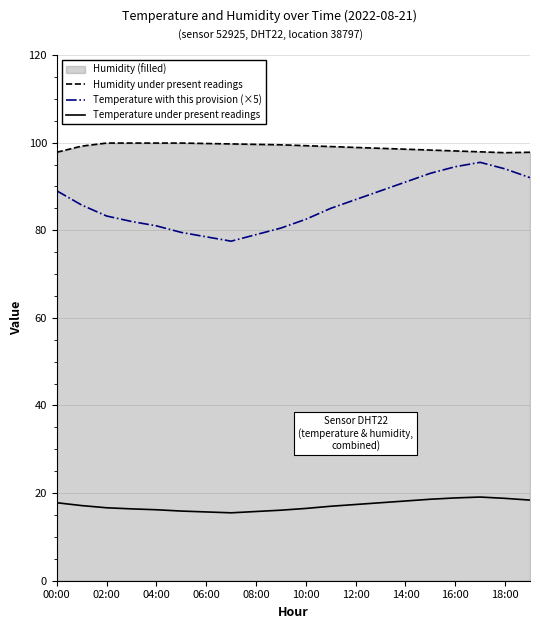

Which series has the largest range (max minus min)?

Temperature with this provision (×5)